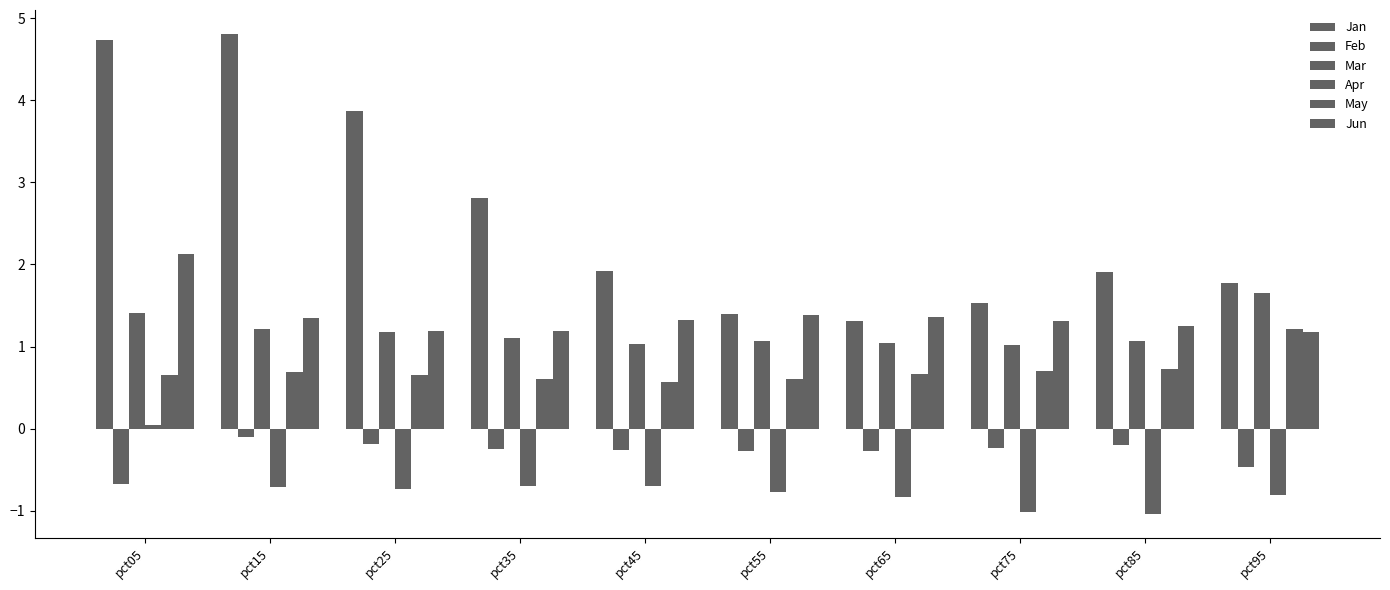

Is it true that Apr equals -1.0 at pct85?

True